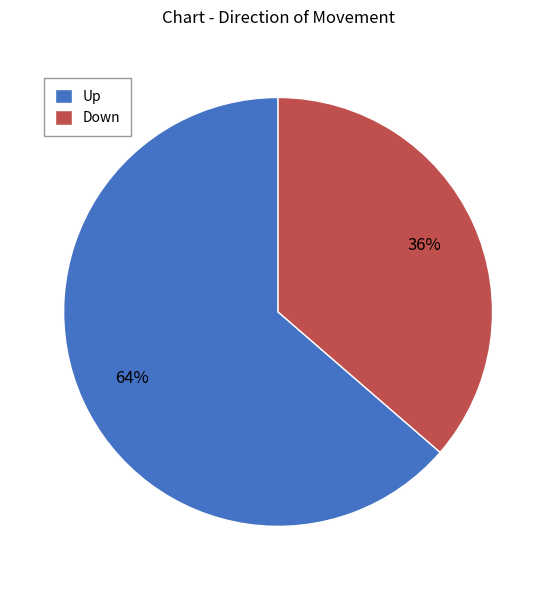

Is the sum of Up and Down greater than half?

Yes